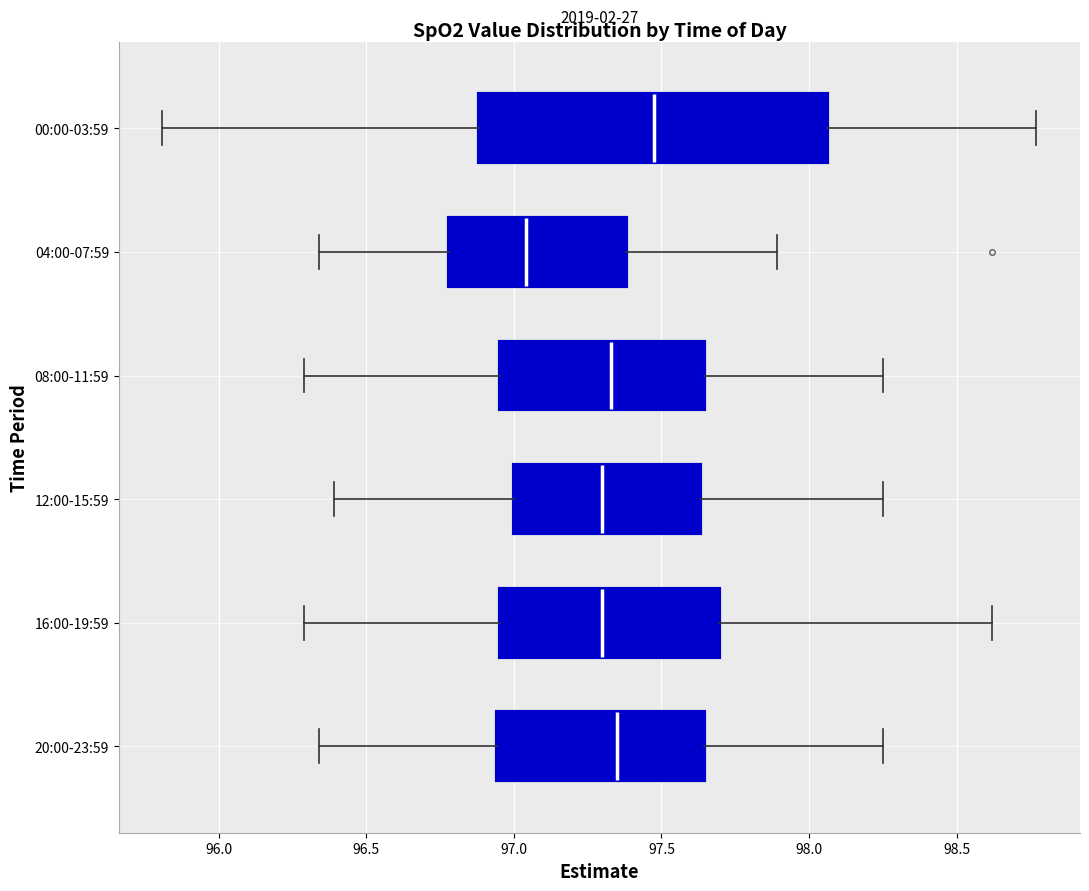

Which box is the widest, from its left edge to its right edge?

00:00-03:59